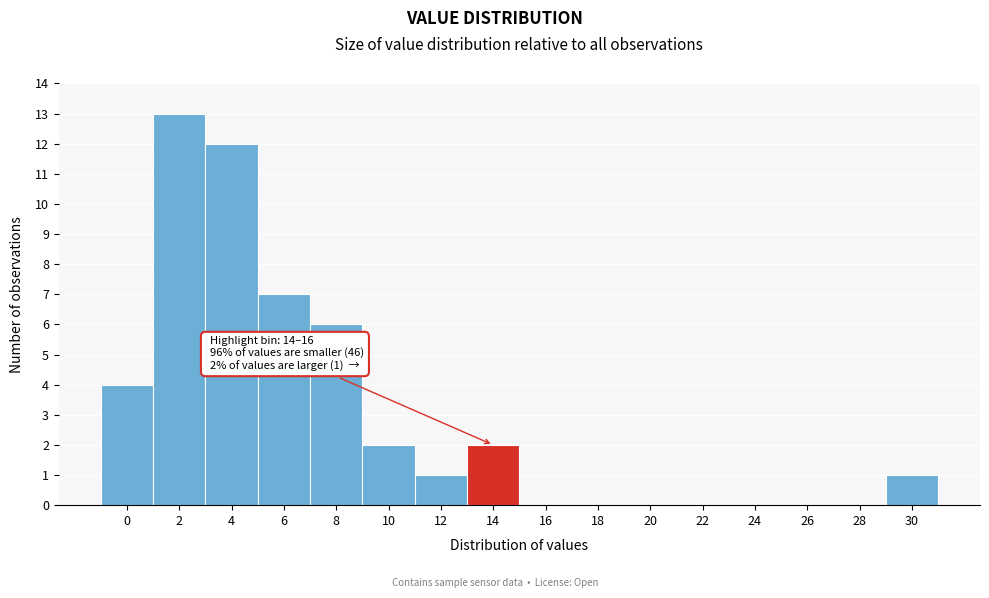

Reading right to left, what are all the values shown in this chart?

30=1	28=0	26=0	24=0	22=0	20=0	18=0	16=0	14=2	12=1	10=2	8=6	6=7	4=12	2=13	0=4